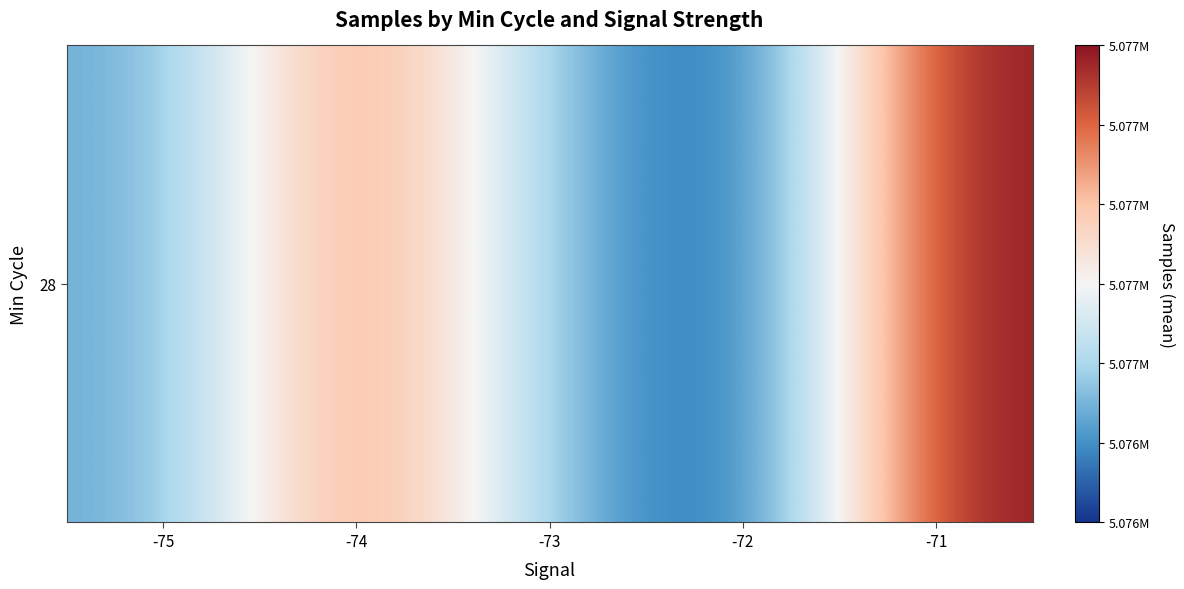

Reading left to right, transcribe all the data shown in this chart.

-75=5076487.0	-74=5077205.5	-73=5076566.4	-72=5076225.5	-71=5077401.5